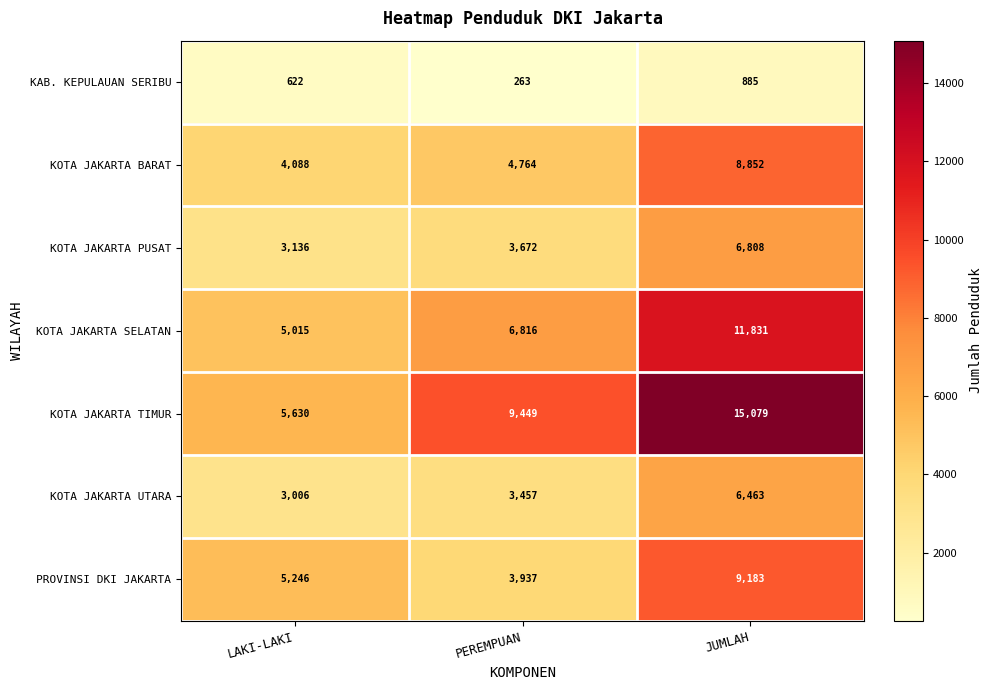

Reading left to right, extract all data points from this chart.

KAB. KEPULAUAN SERIBU: LAKI-LAKI=622	PEREMPUAN=263	JUMLAH=885
KOTA JAKARTA BARAT: LAKI-LAKI=4088	PEREMPUAN=4764	JUMLAH=8852
KOTA JAKARTA PUSAT: LAKI-LAKI=3136	PEREMPUAN=3672	JUMLAH=6808
KOTA JAKARTA SELATAN: LAKI-LAKI=5015	PEREMPUAN=6816	JUMLAH=11831
KOTA JAKARTA TIMUR: LAKI-LAKI=5630	PEREMPUAN=9449	JUMLAH=15079
KOTA JAKARTA UTARA: LAKI-LAKI=3006	PEREMPUAN=3457	JUMLAH=6463
PROVINSI DKI JAKARTA: LAKI-LAKI=5246	PEREMPUAN=3937	JUMLAH=9183